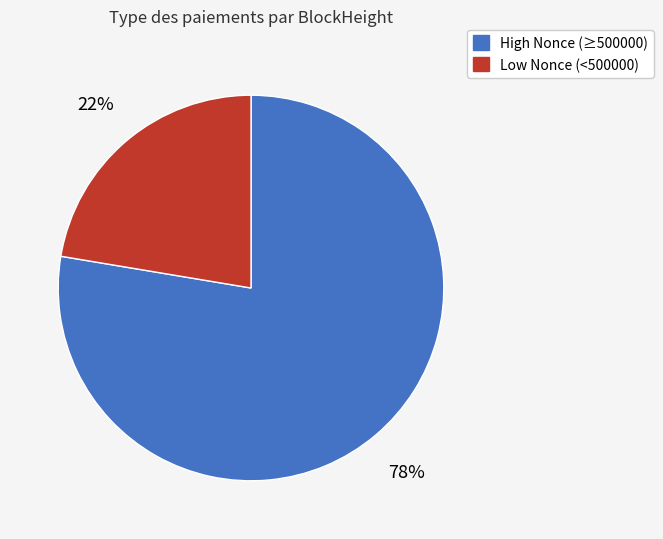

Count the number of slices in the pie.

2